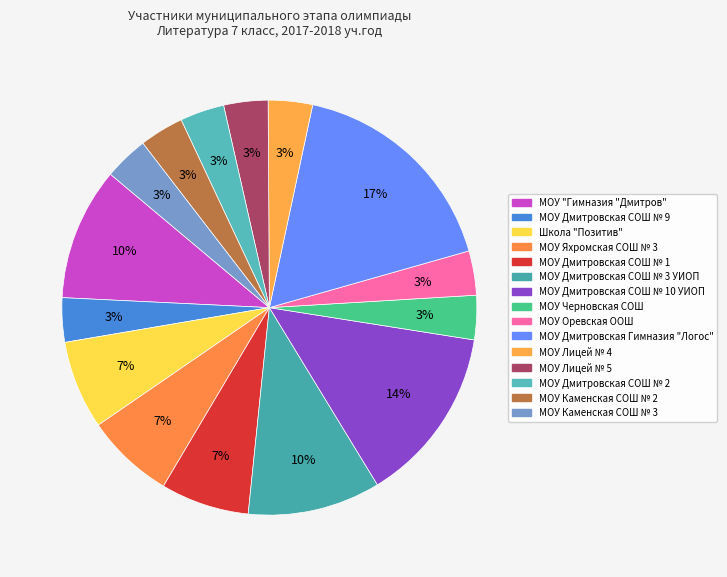

What is the change in value from МОУ "Гимназия "Дмитров" to МОУ Лицей № 4?

-2